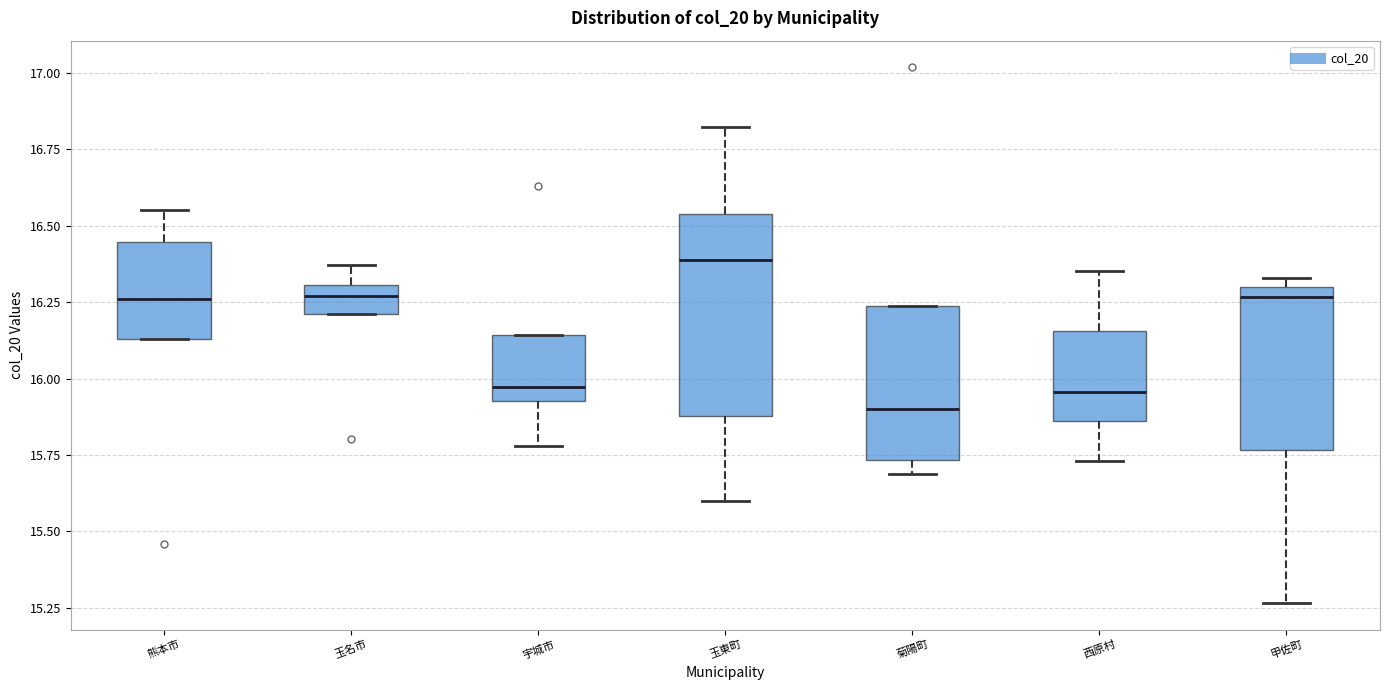

Which box's median line is the highest?

玉東町